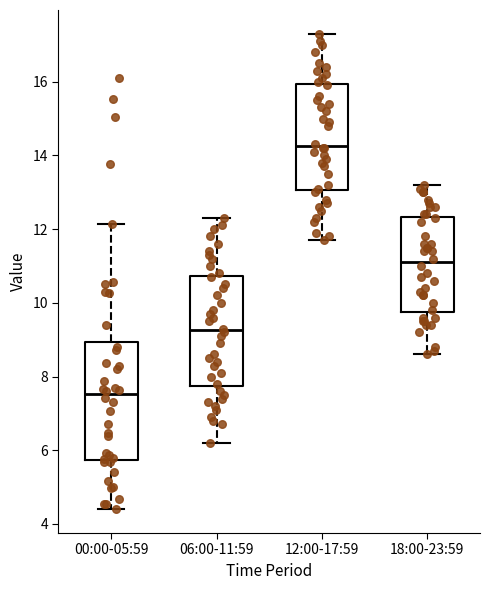

Where does the lower whisker of the box for 12:00-17:59 end on the y-axis? The values are not printed on the chart, so give them approximately, as read against the axis.

11.8